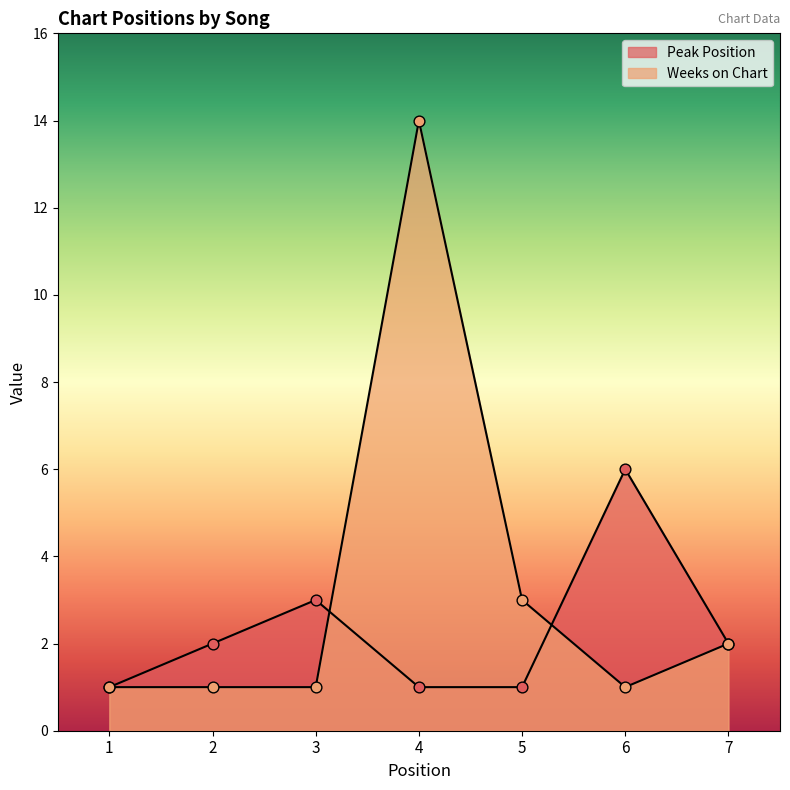

What is the total value across all series at 5?

4